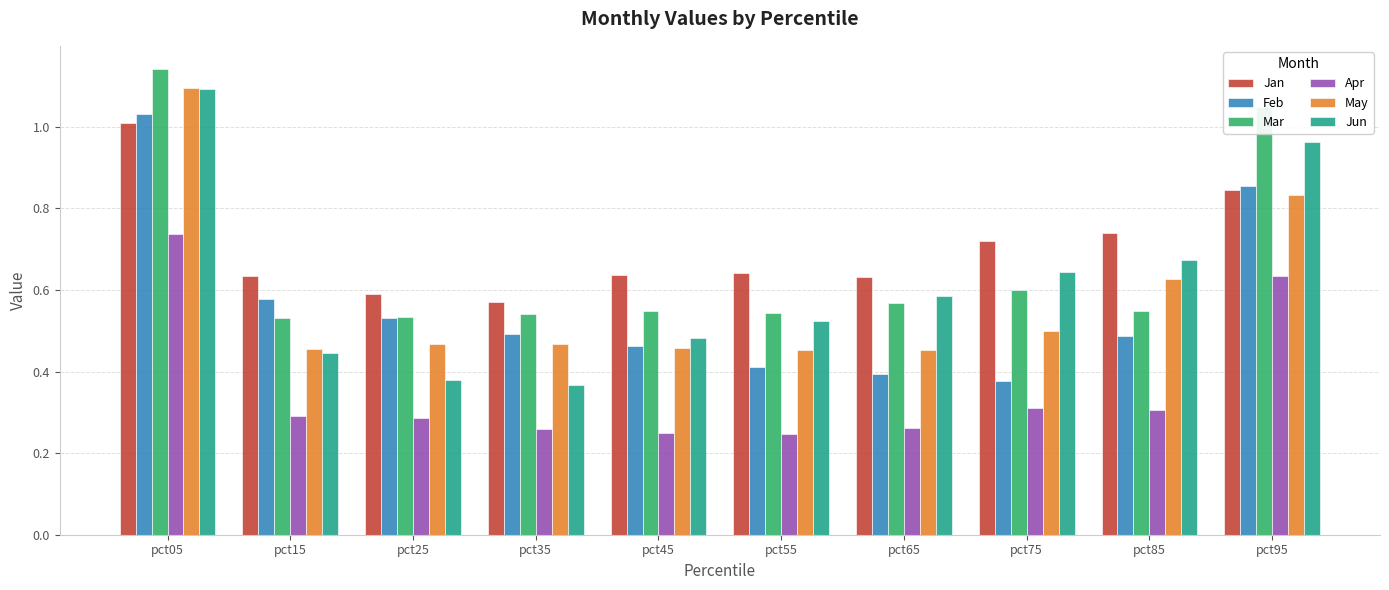

Which category has the highest value in the Jan series?

pct05